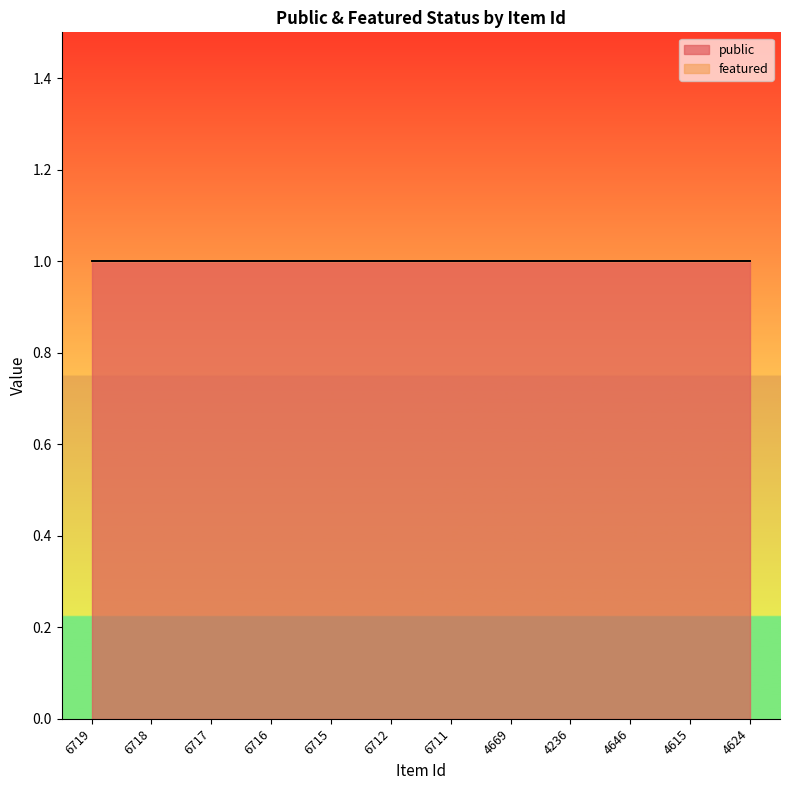

True or false: featured has more than 1 interior local peaks.

False